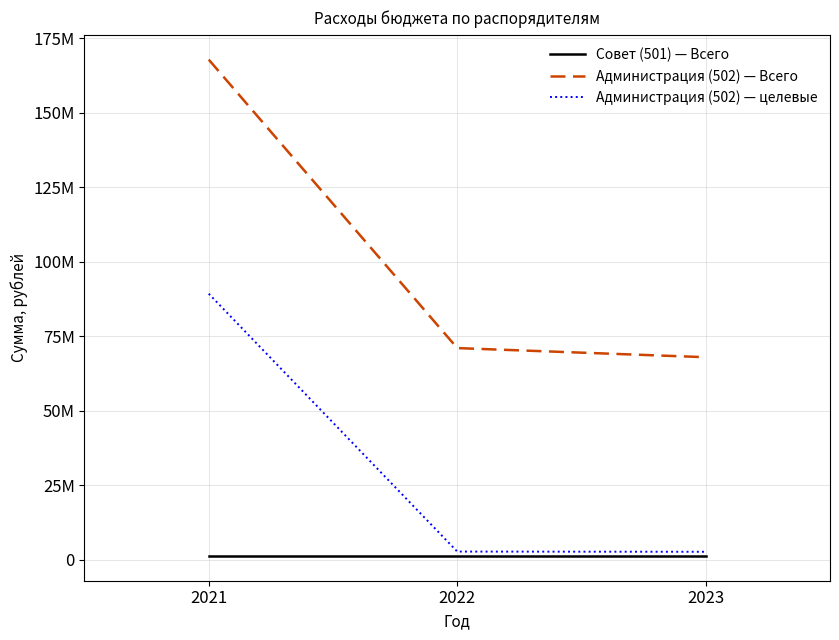

What are all the series names shown in the legend?

Совет (501) — Всего, Администрация (502) — Всего, Администрация (502) — целевые